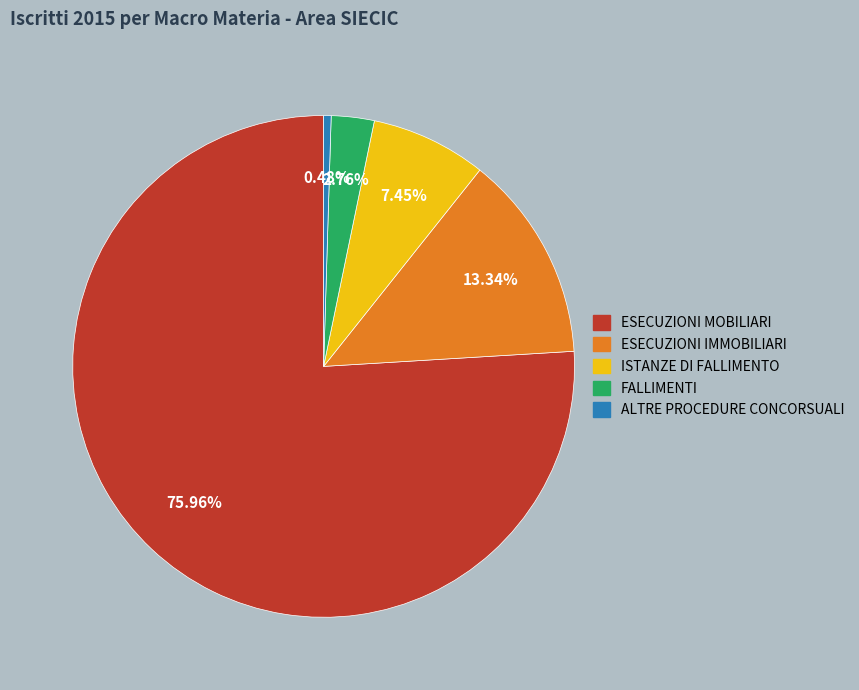

Is there a majority slice in this chart?

Yes